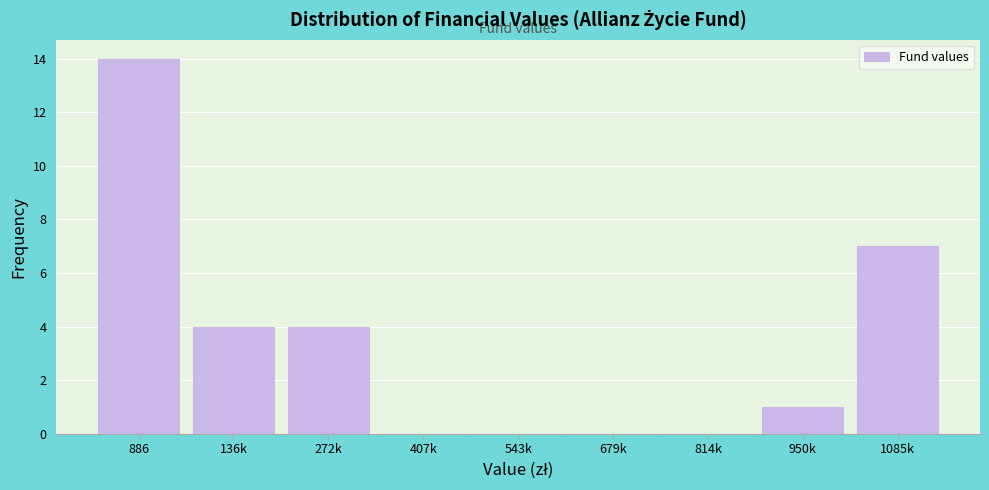

Reading left to right, what are all the values shown in this chart?

886=14	136k=4	272k=4	407k=0	543k=0	679k=0	814k=0	950k=1	1085k=7